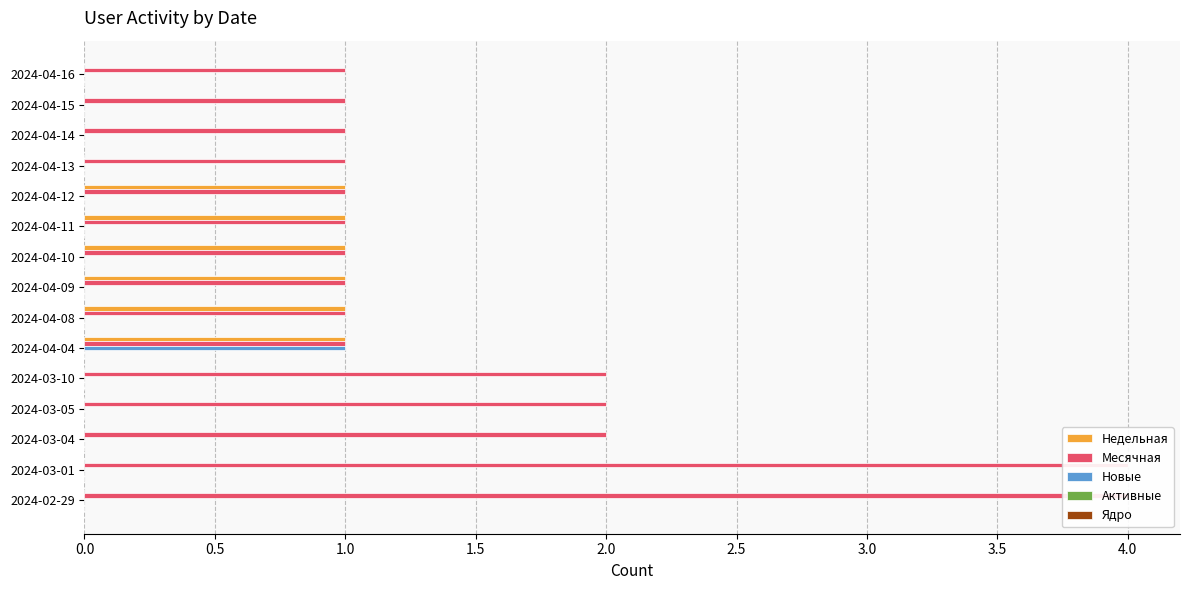

What is the difference between the maximum and minimum values in the Недельная series?

1.0